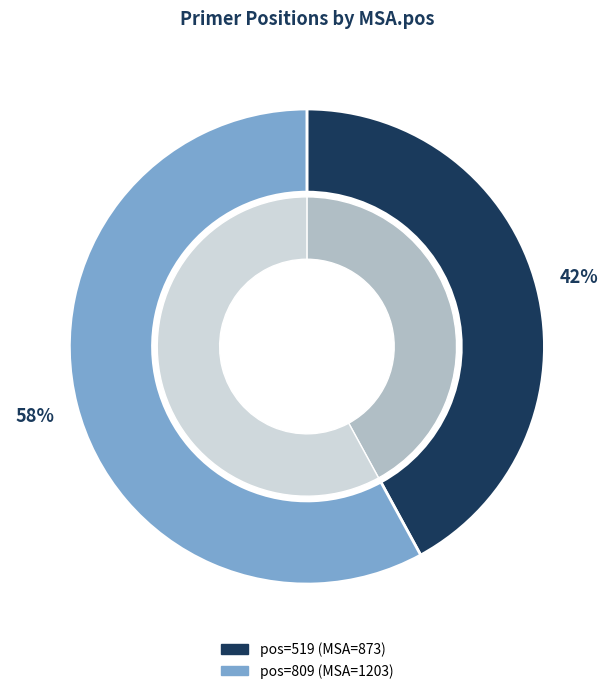

True or false: 809 accounts for 65% of the total.

False